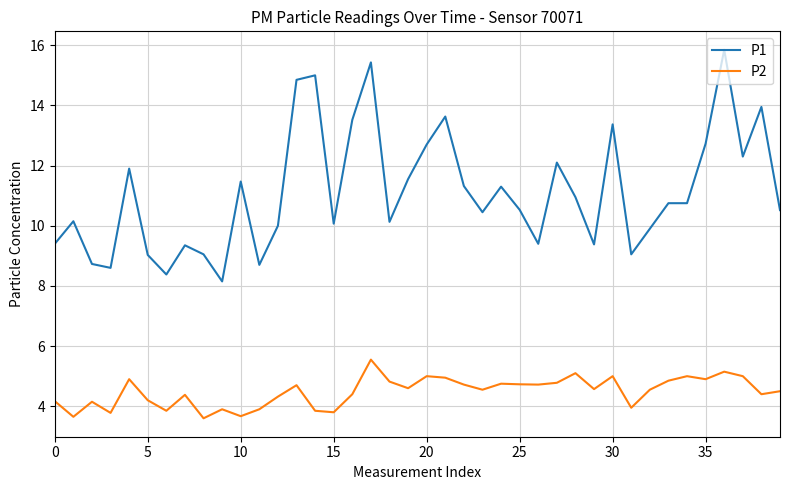

True or false: P1 and P2 intersect in this chart.

False